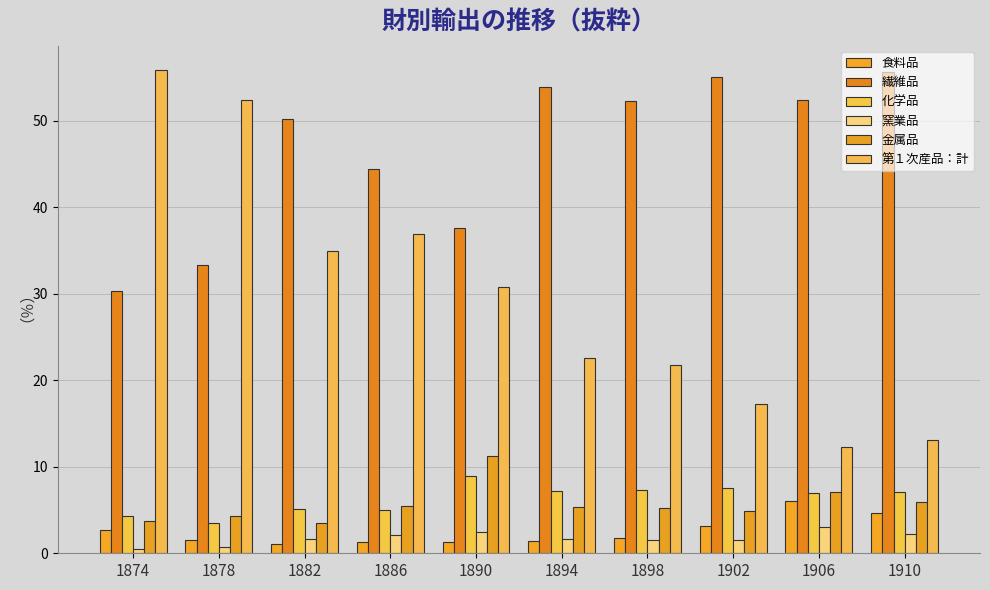

Reading left to right, transcribe all the data shown in this chart.

食料品: 2.7	1.6	1.1	1.3	1.2	1.4	1.7	3.2	6.0	4.7
繊維品: 30.3	33.3	50.1	44.4	37.6	53.9	52.2	55.1	52.4	55.6
化学品: 4.3	3.5	5.1	5.0	8.9	7.2	7.3	7.5	7.0	7.0
窯業品: 0.5	0.8	1.6	2.1	2.5	1.6	1.5	1.6	3.0	2.3
金属品: 3.7	4.3	3.5	5.5	11.3	5.3	5.3	4.9	7.0	6.0
第１次産品：計: 55.9	52.3	34.9	36.9	30.8	22.6	21.7	17.2	12.3	13.1